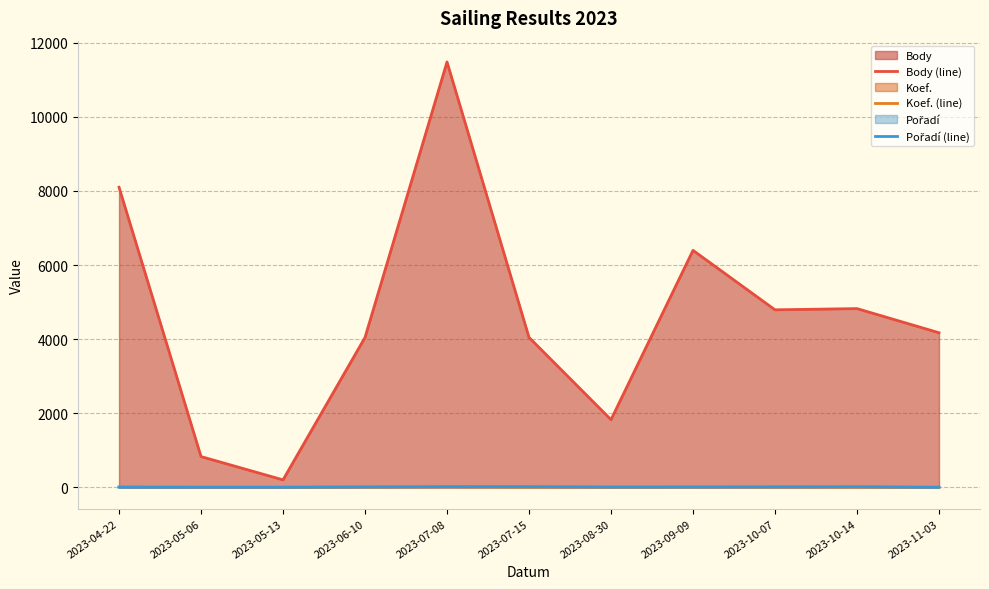

True or false: Body (line) has more than 2 interior local peaks.

True